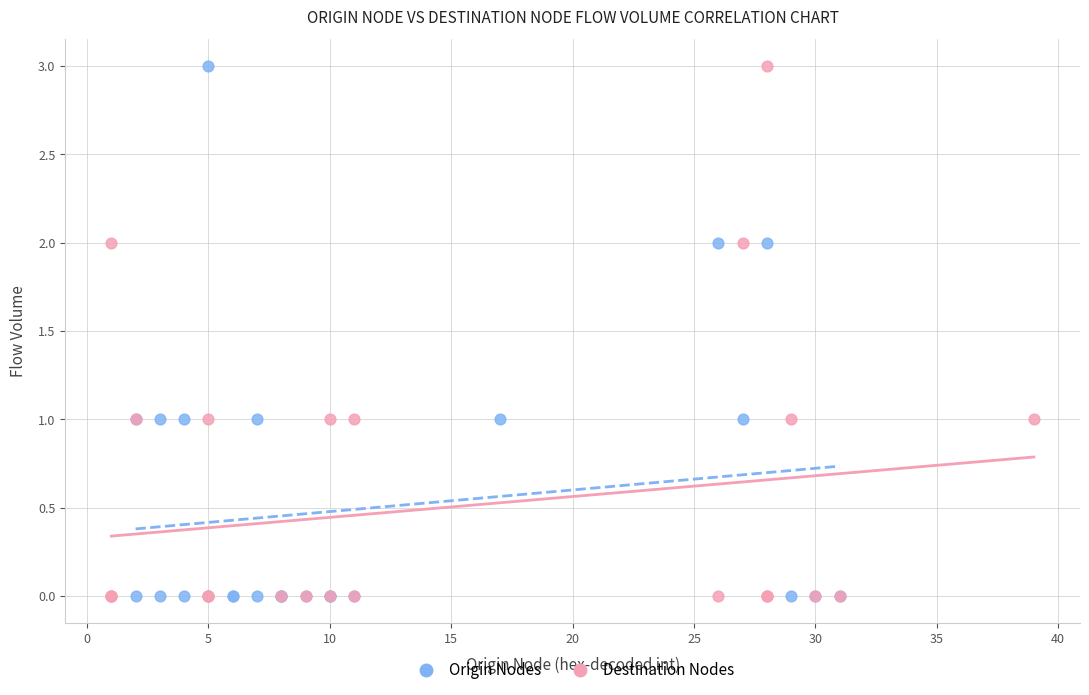

What are all the series names shown in the legend?

Origin Nodes, Destination Nodes